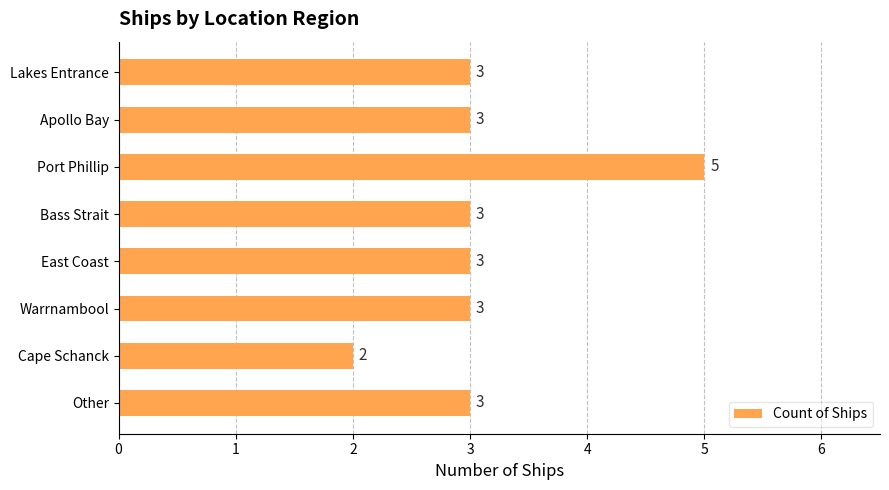

Which label corresponds to the largest value in the chart?

Port Phillip